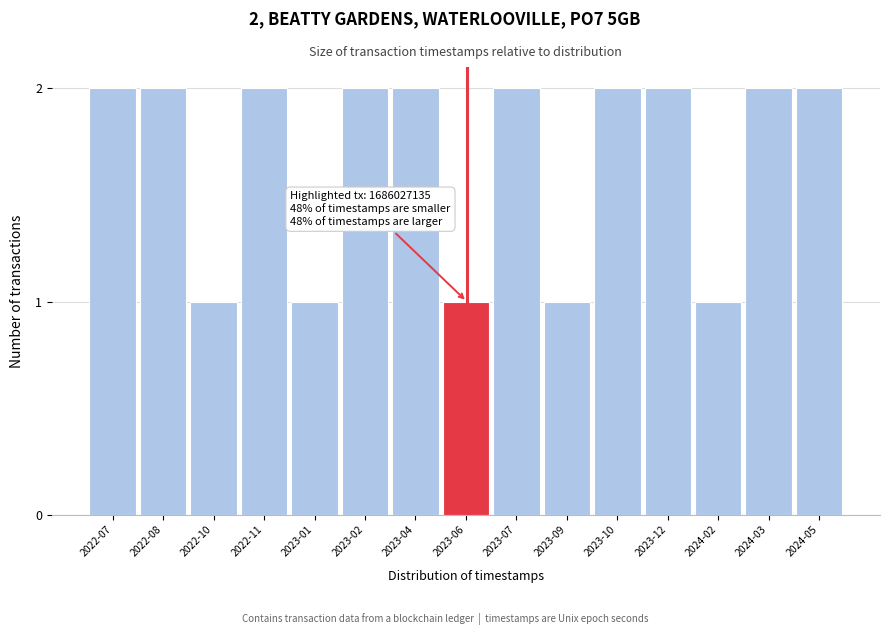

Reading left to right, what are all the values shown in this chart?

2022-07=2	2022-08=2	2022-10=1	2022-11=2	2023-01=1	2023-02=2	2023-04=2	2023-06=1	2023-07=2	2023-09=1	2023-10=2	2023-12=2	2024-02=1	2024-03=2	2024-05=2